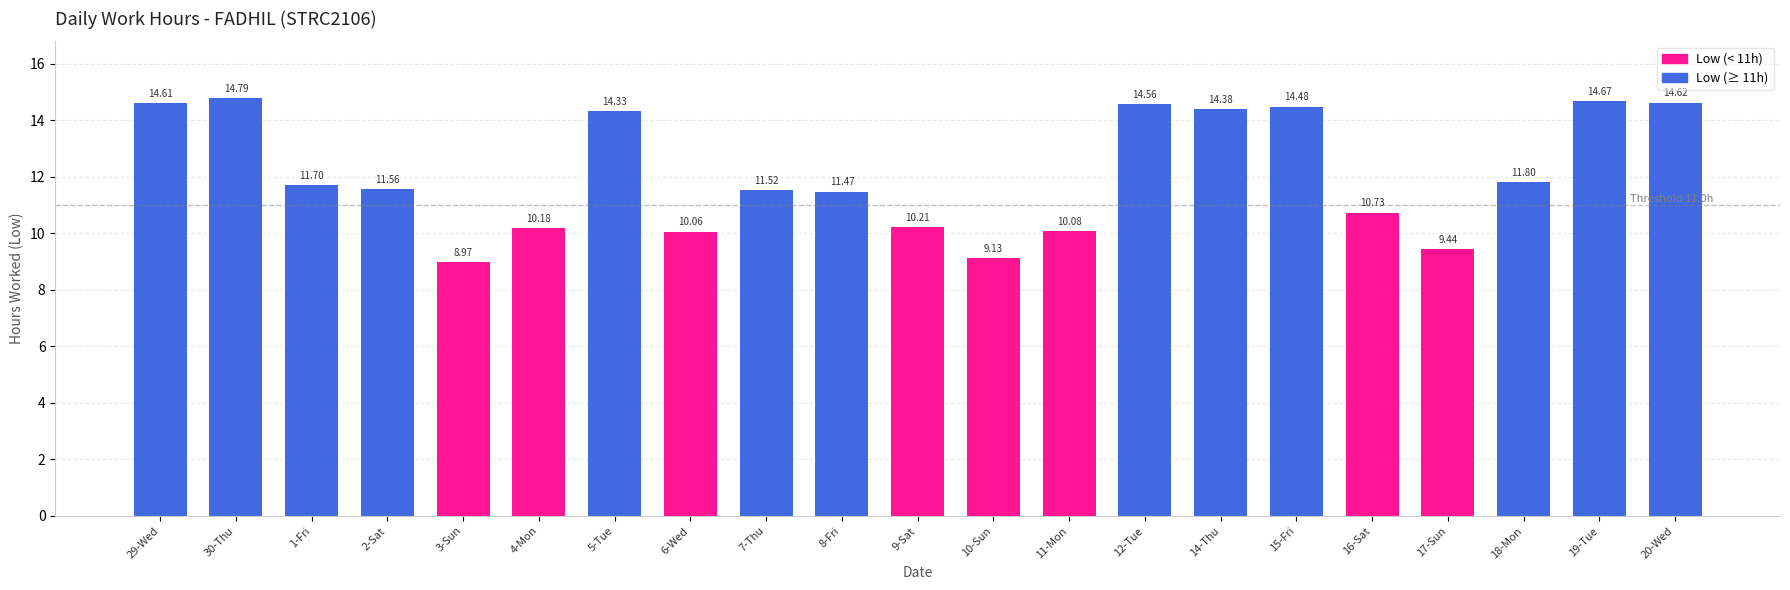

Are the bars grouped side by side (vs. stacked)?

No